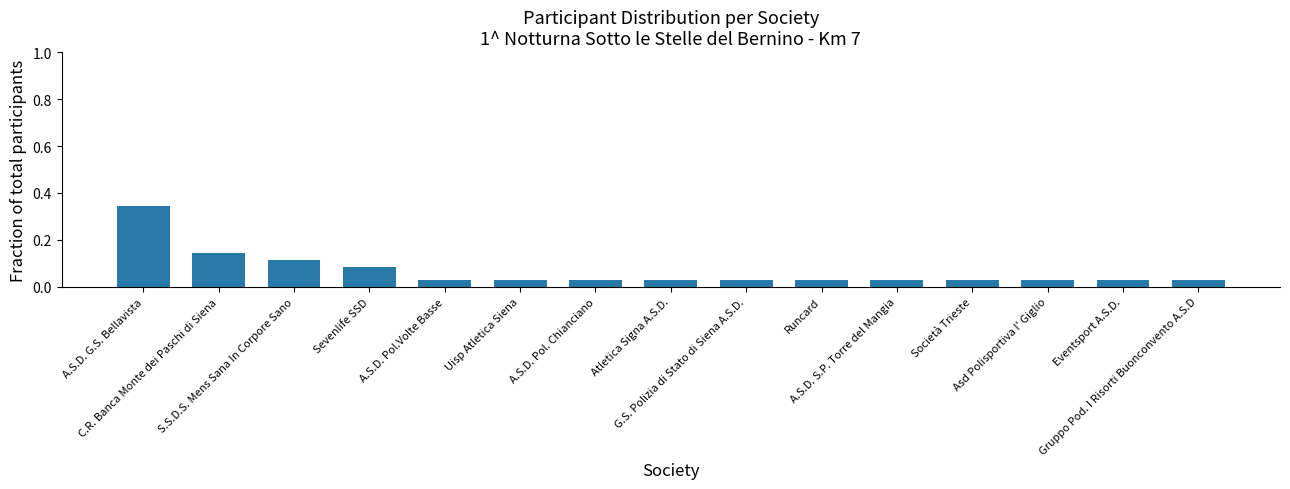

What is the sum of all values?

1.0